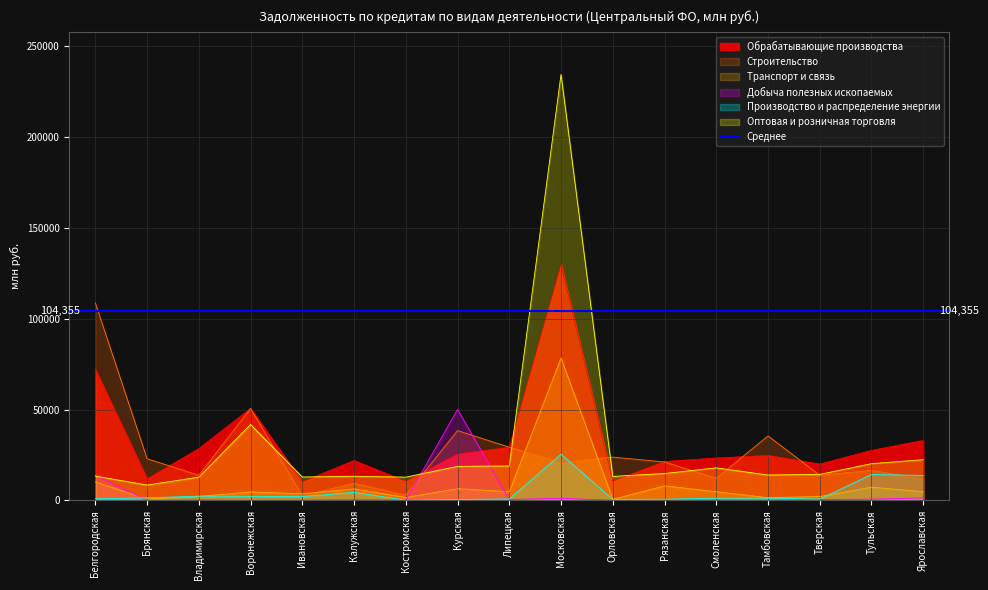

What is the highest value of the Оптовая и розничная торговля series?

234581